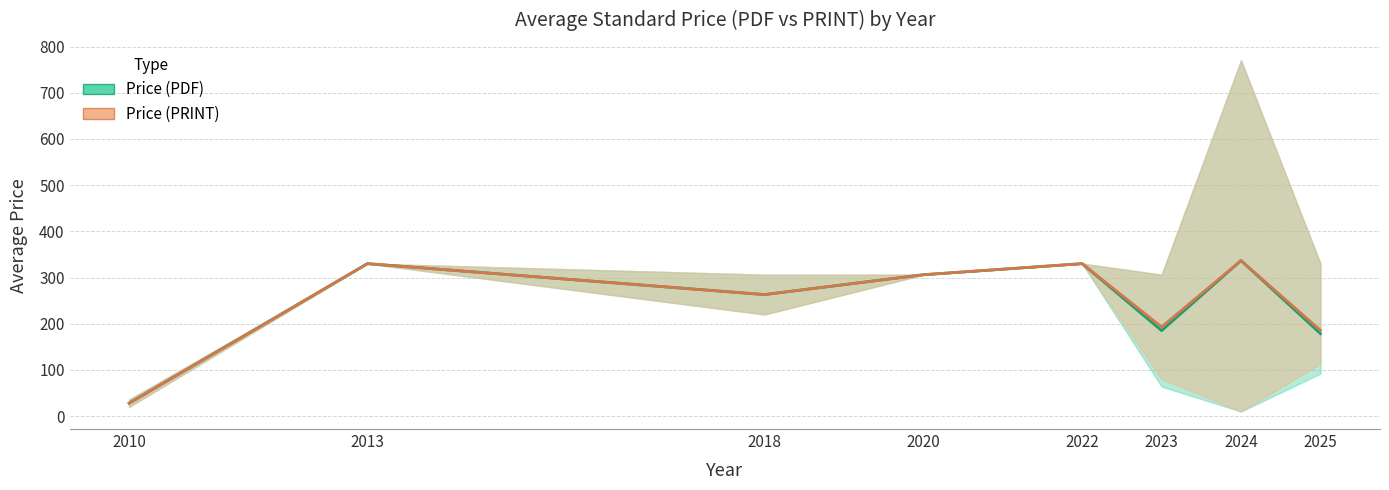

Does the chart display data point markers on the line(s)?

No